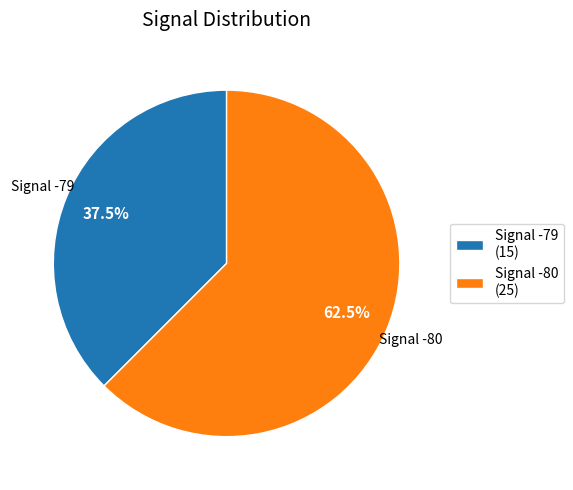

Does any single category account for the majority?

Yes